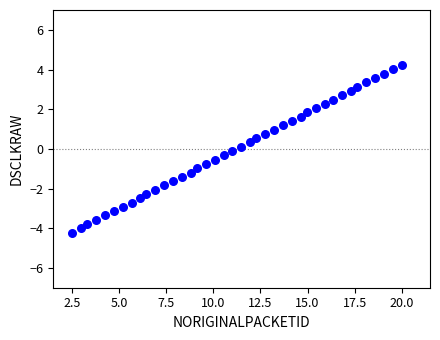

What is the range of X values (max minus min)?

17.5